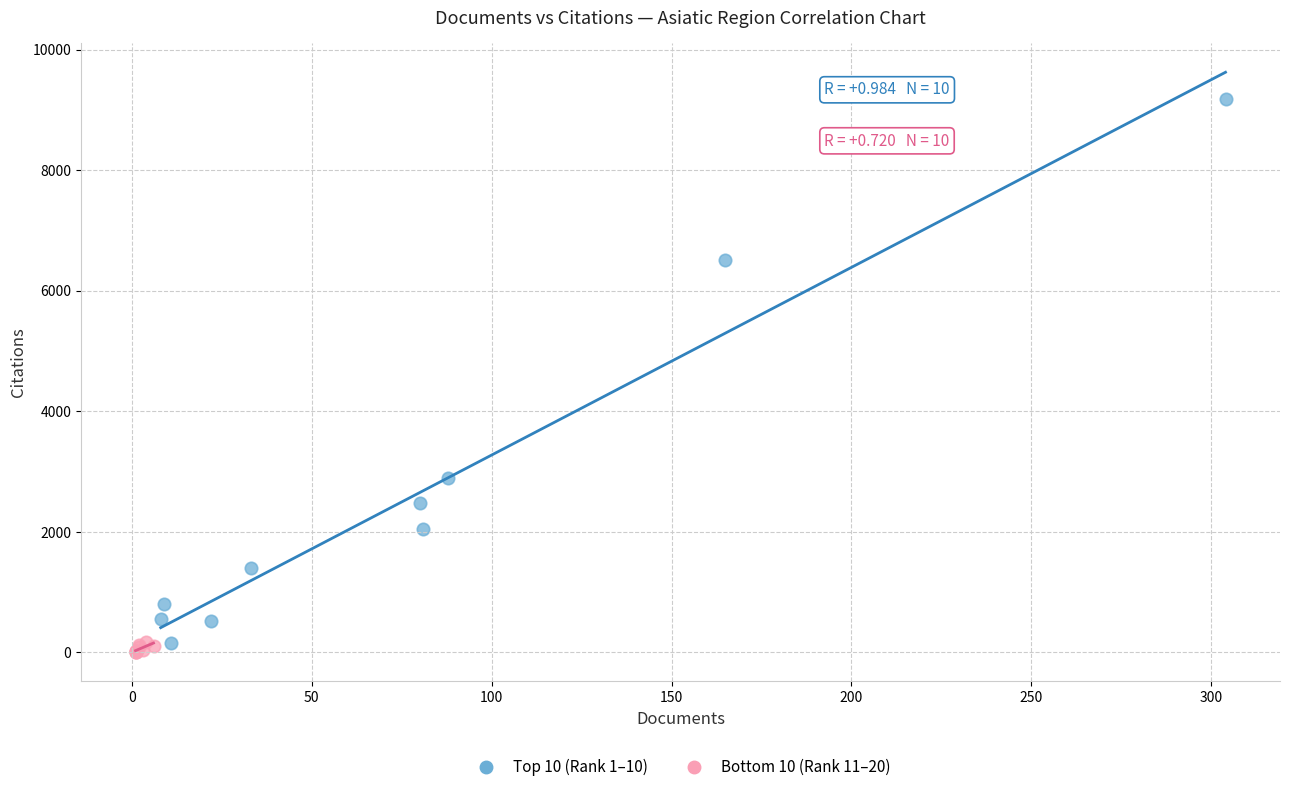

What are all the series names shown in the legend?

Top 10 (Rank 1–10), Bottom 10 (Rank 11–20)